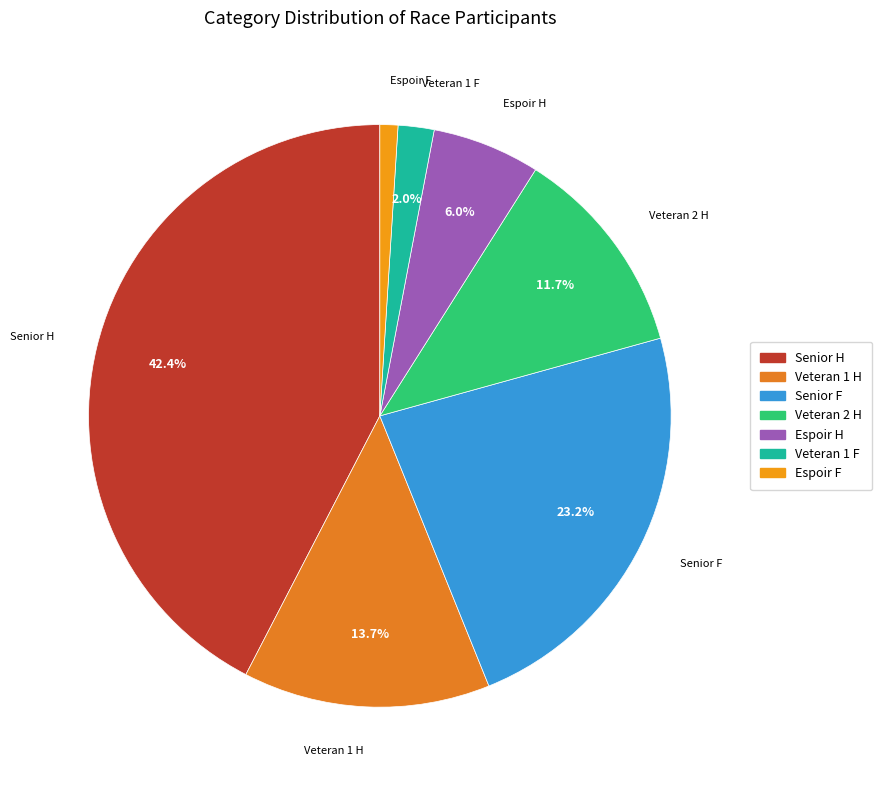

Which has a higher value, Veteran 1 H or Veteran 2 H?

Veteran 1 H